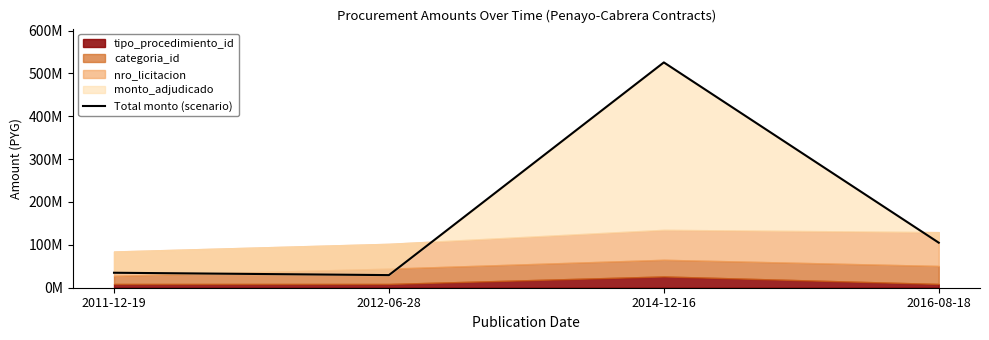

At which label does the data first exceed 105000000?

2014-12-16